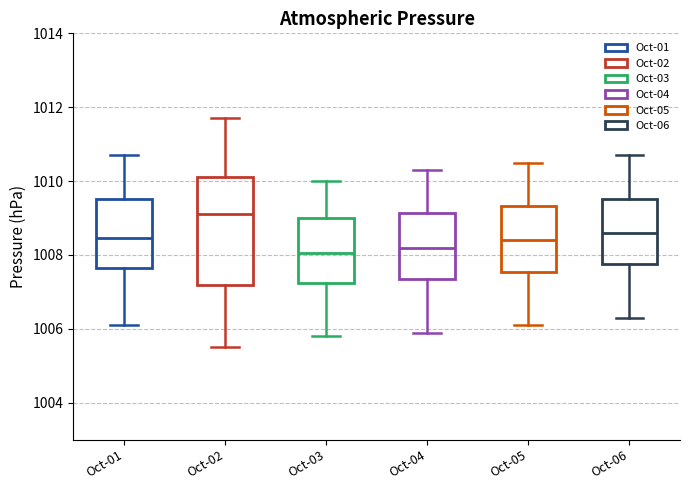

Reading left to right, read every box against the y-axis: the position of its median line, the range the box covers, and the ends of its whiskers. The values are not printed on the chart, so give them approximately, as read against the axis.

Oct-01: median 1008.4, box 1007.6 to 1009.6, whiskers 1006.2 to 1010.8
Oct-02: median 1009.2, box 1007.2 to 1010.2, whiskers 1005.6 to 1011.8
Oct-03: median 1008.0, box 1007.2 to 1009.0, whiskers 1005.8 to 1010.0
Oct-04: median 1008.2, box 1007.4 to 1009.2, whiskers 1006.0 to 1010.4
Oct-05: median 1008.4, box 1007.6 to 1009.4, whiskers 1006.2 to 1010.6
Oct-06: median 1008.6, box 1007.8 to 1009.6, whiskers 1006.4 to 1010.8